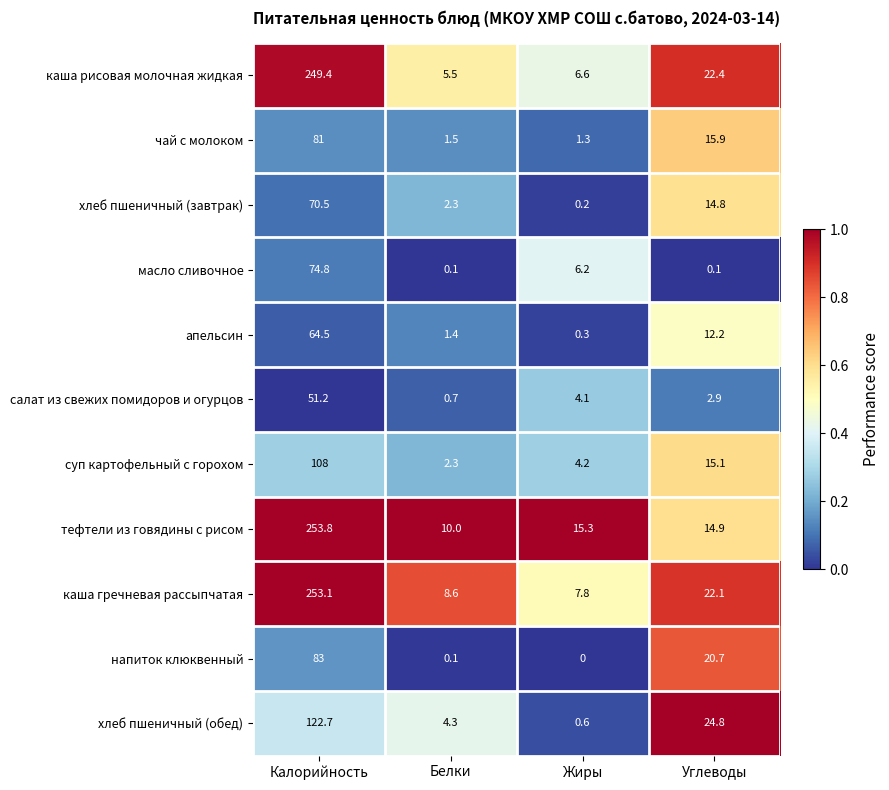

How many data points does each series have?

4